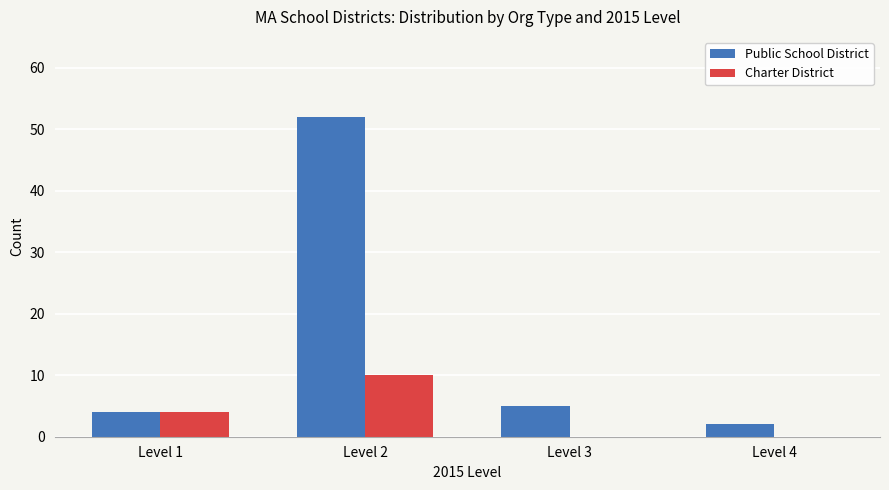

How many series are shown in this chart?

2